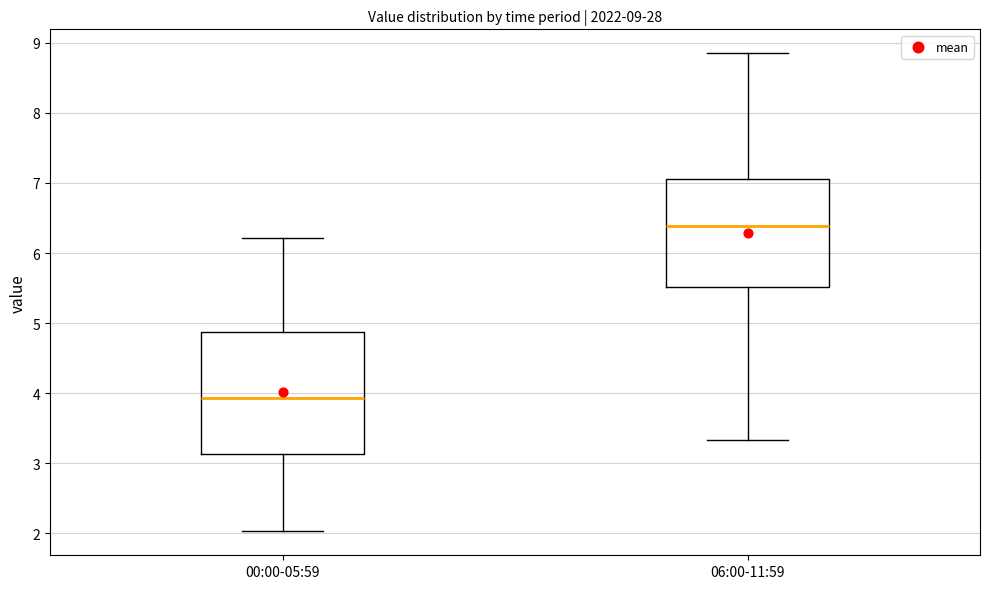

Which box's median line is the lowest?

00:00-05:59